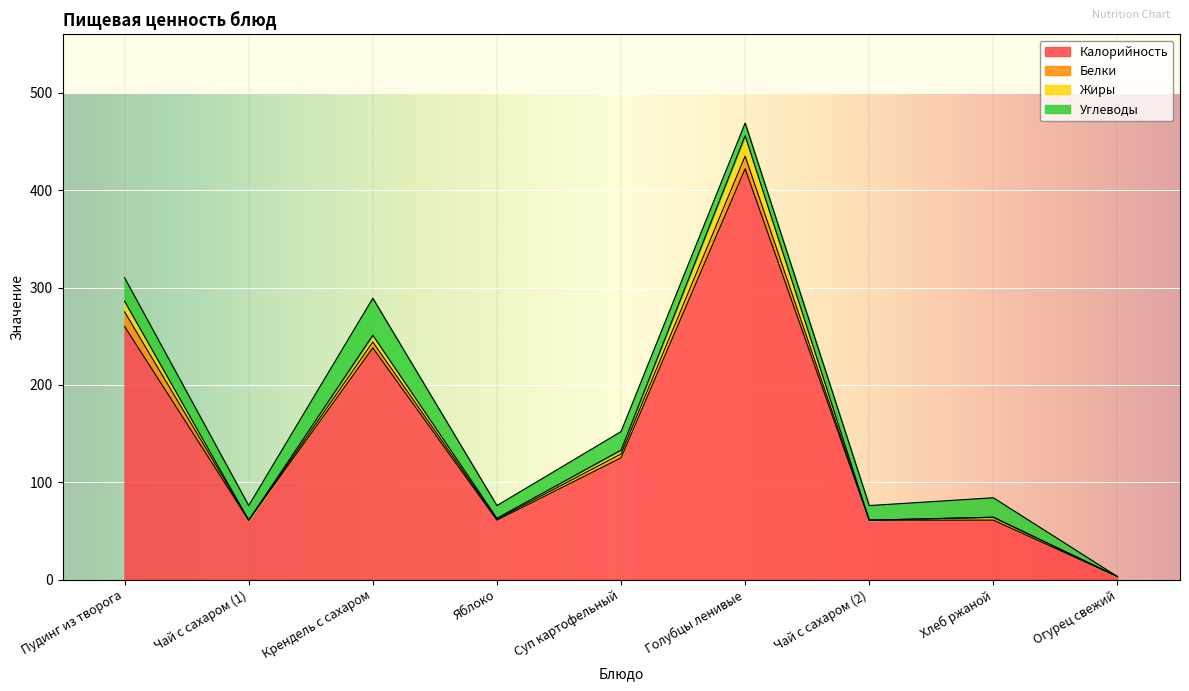

At which category is the sum across all series the highest?

Голубцы ленивые